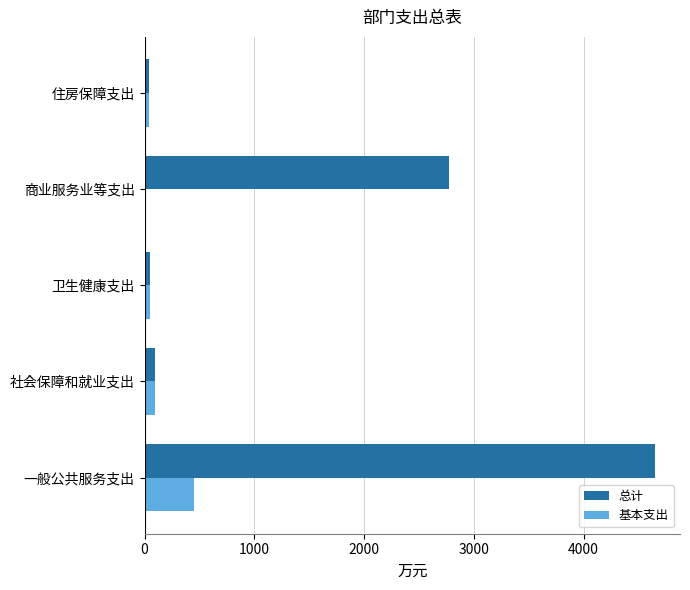

What is the total value across all series at 一般公共服务支出?

5100.2